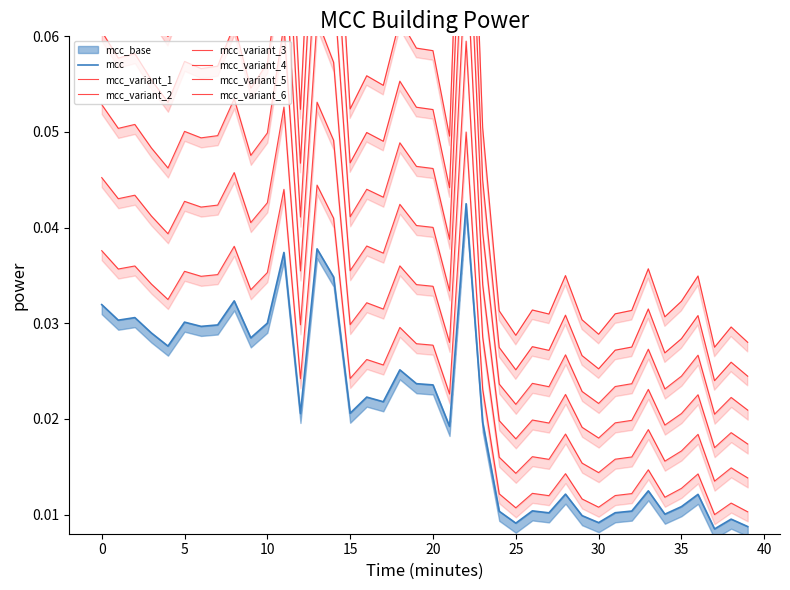

The value at −5 is 0.1. True or false?

False